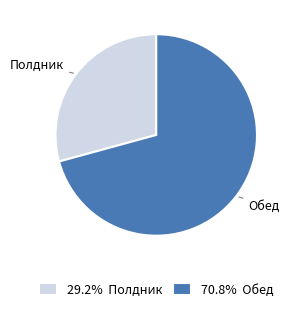

How many segments does this pie chart have?

2